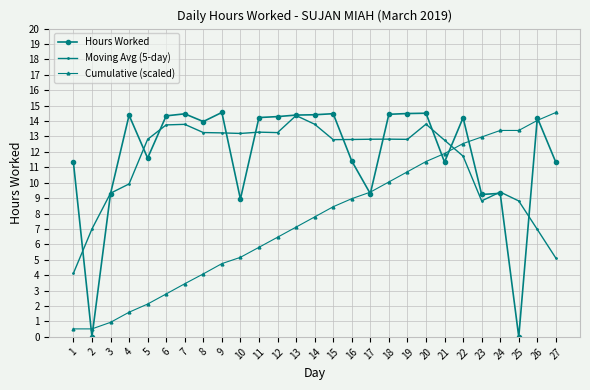

What is the value of the Cumulative (scaled) point at the 25th from the left?

13.4